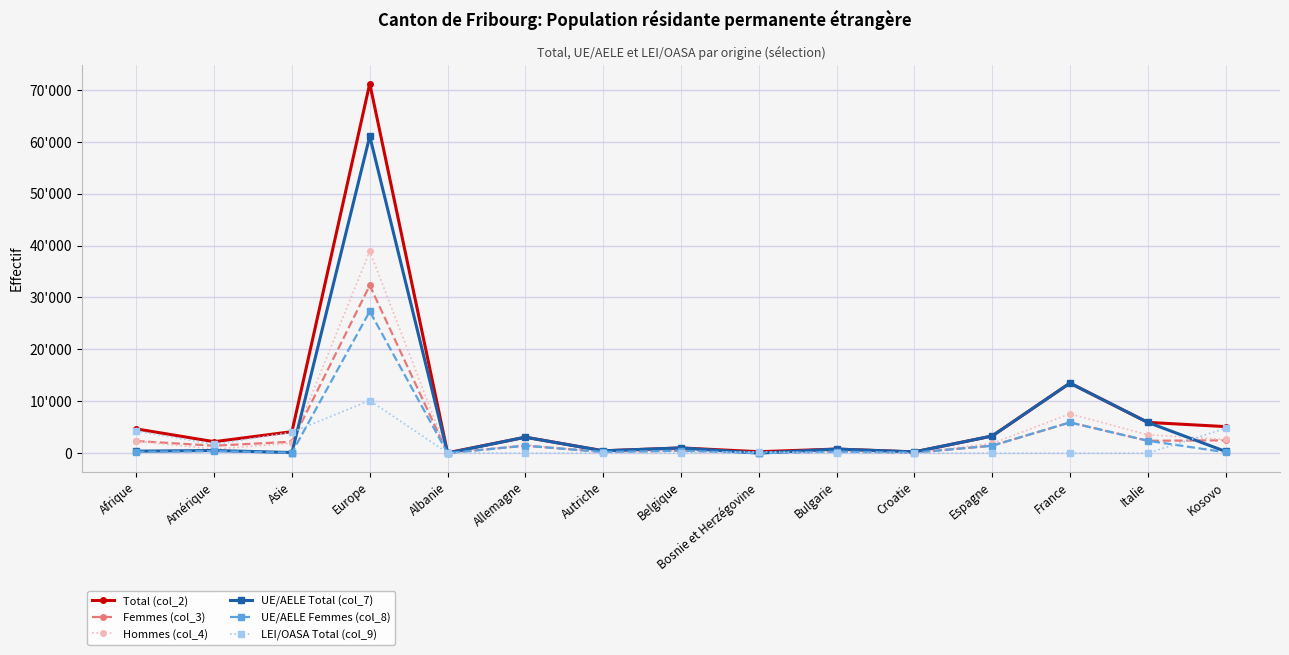

True or false: Femmes (col_3) and Hommes (col_4) intersect in this chart.

True